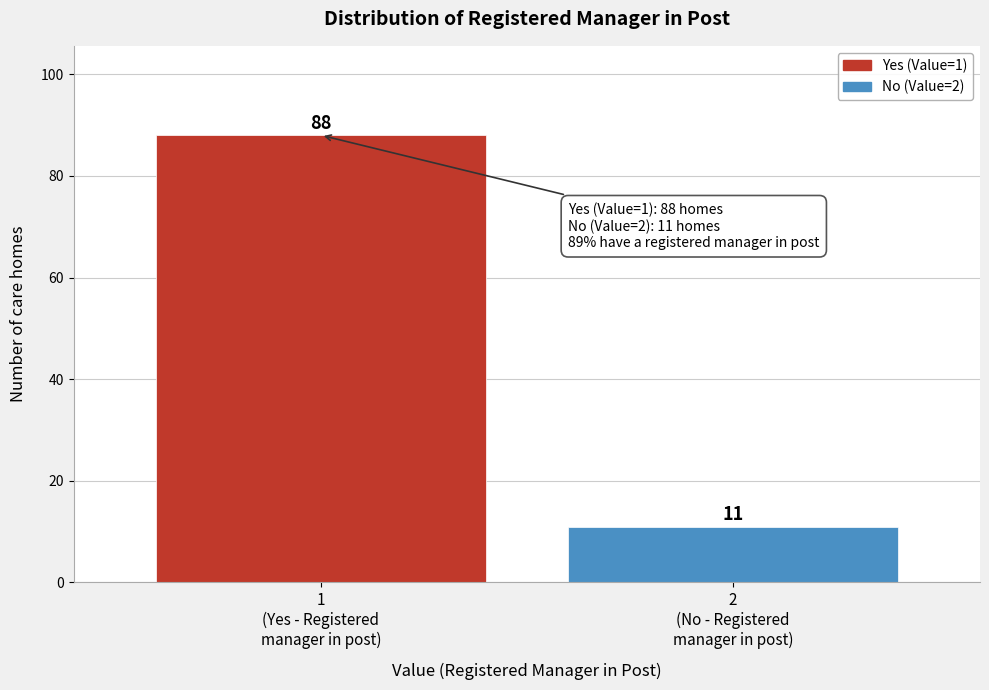

Reading right to left, transcribe all the data shown in this chart.

11	88